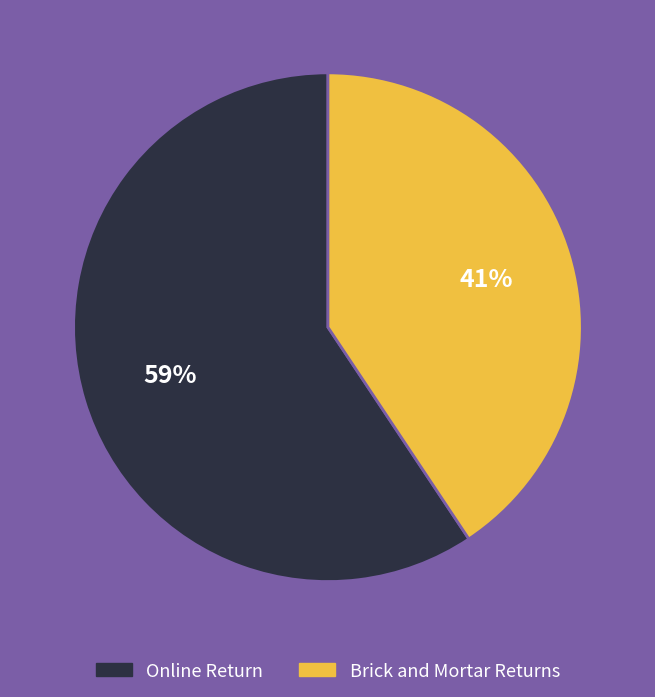

To the nearest percent, what is the average slice percentage?

50%